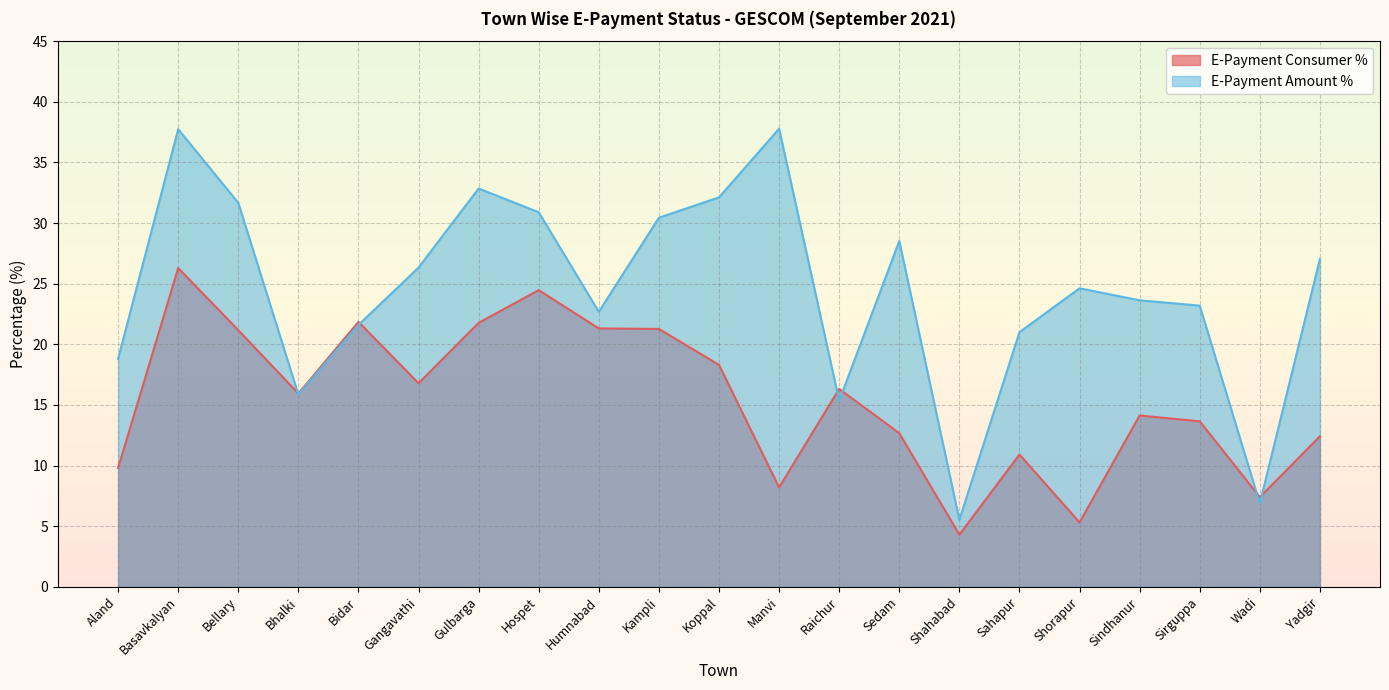

Where do E-Payment Amount % and E-Payment Consumer % first cross each other?

Bellary and Bhalki